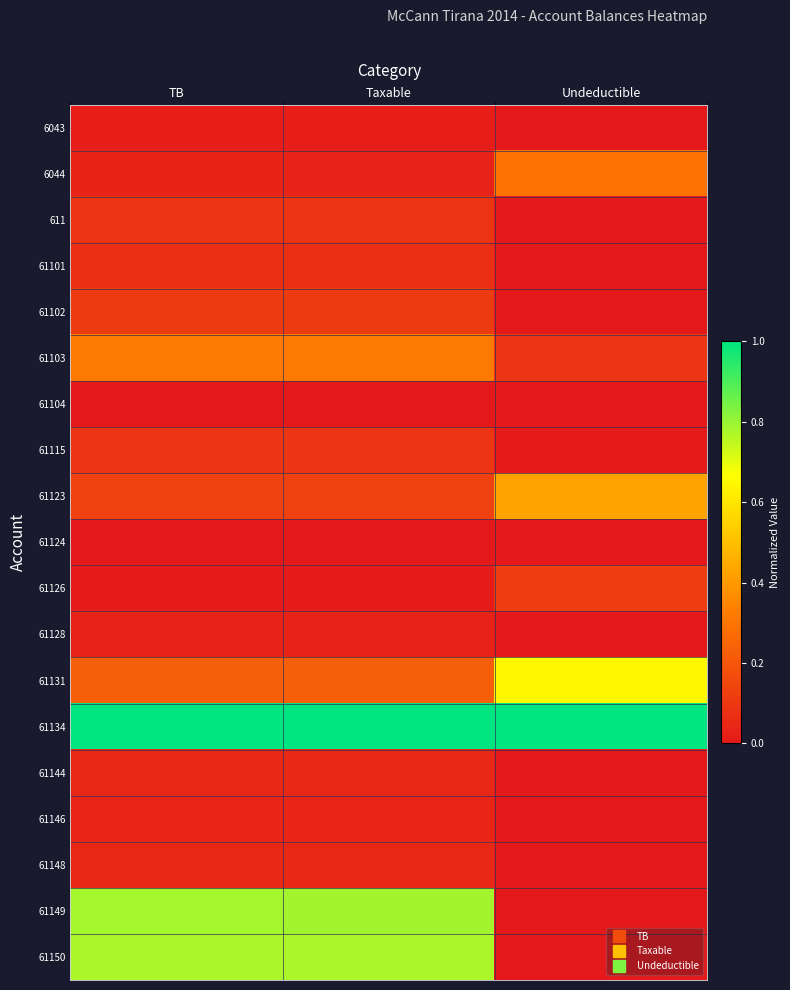

Reading left to right, what are all the values shown in this chart?

6043: TB=0.0	Taxable=0.0	Undeductible=0.0
6044: TB=0.0	Taxable=0.0	Undeductible=0.3
611: TB=0.1	Taxable=0.1	Undeductible=0.0
61101: TB=0.1	Taxable=0.1	Undeductible=0.0
61102: TB=0.1	Taxable=0.1	Undeductible=0.0
61103: TB=0.3	Taxable=0.3	Undeductible=0.1
61104: TB=0.0	Taxable=0.0	Undeductible=0.0
61115: TB=0.1	Taxable=0.1	Undeductible=0.0
61123: TB=0.1	Taxable=0.1	Undeductible=0.4
61124: TB=0.0	Taxable=0.0	Undeductible=0.0
61126: TB=0.0	Taxable=0.0	Undeductible=0.1
61128: TB=0.0	Taxable=0.0	Undeductible=0.0
61131: TB=0.2	Taxable=0.2	Undeductible=0.6
61134: TB=1.0	Taxable=1.0	Undeductible=1.0
61144: TB=0.0	Taxable=0.0	Undeductible=0.0
61146: TB=0.0	Taxable=0.0	Undeductible=0.0
61148: TB=0.0	Taxable=0.0	Undeductible=0.0
61149: TB=0.8	Taxable=0.8	Undeductible=0.0
61150: TB=0.8	Taxable=0.8	Undeductible=0.0